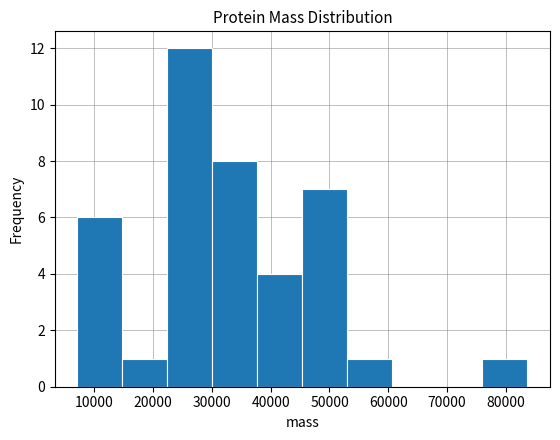

What is the height of the bar covering 38000 to 45000 on the x-axis? Neither the bar edges nor the heights are printed on the chart, so give them approximately, as read against the axes.

4